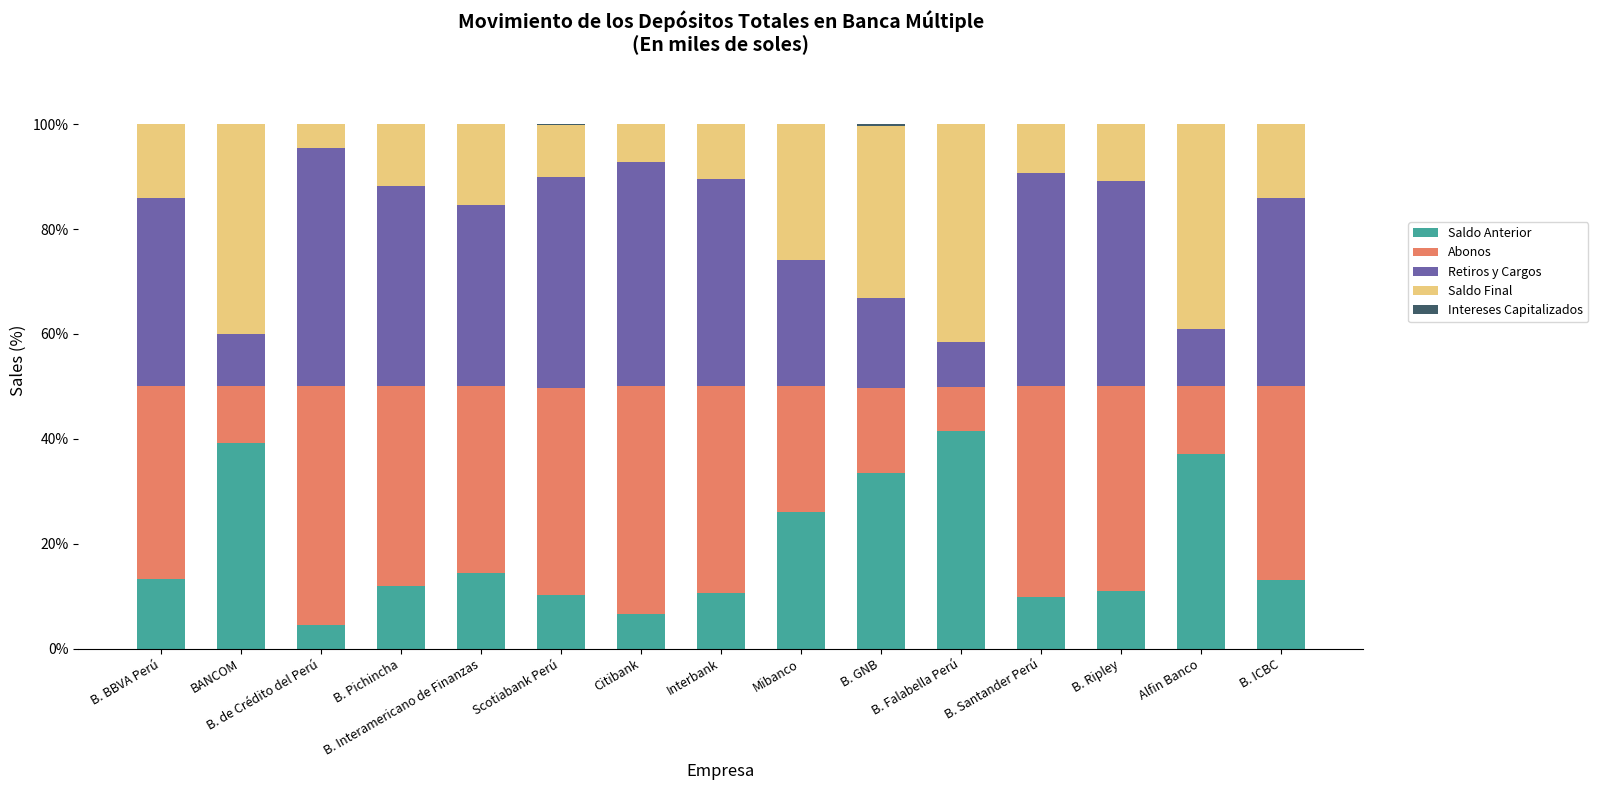

What is the highest value of the Saldo Anterior series?

41.4